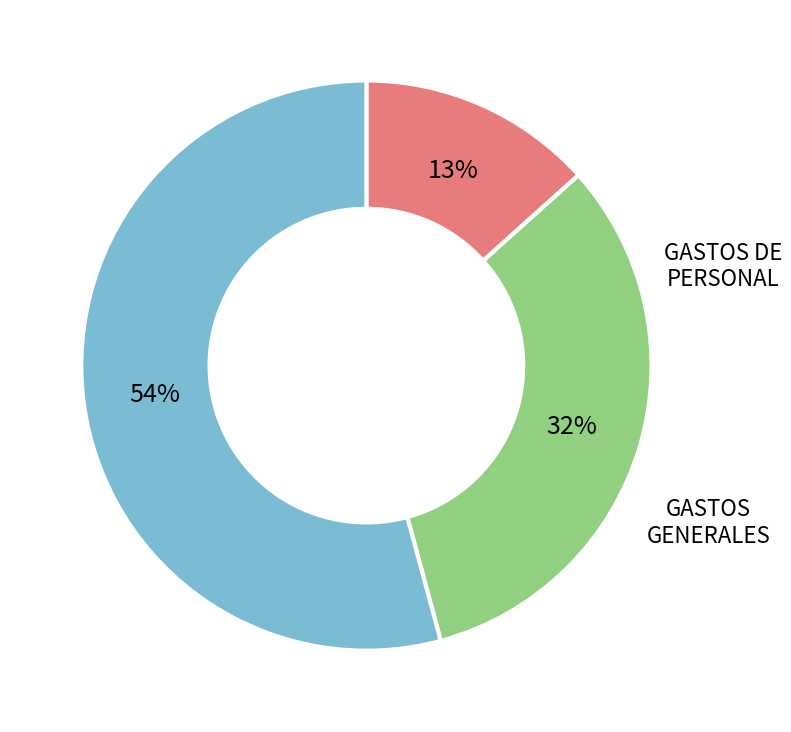

Is there any slice that represents more than half of the pie?

Yes